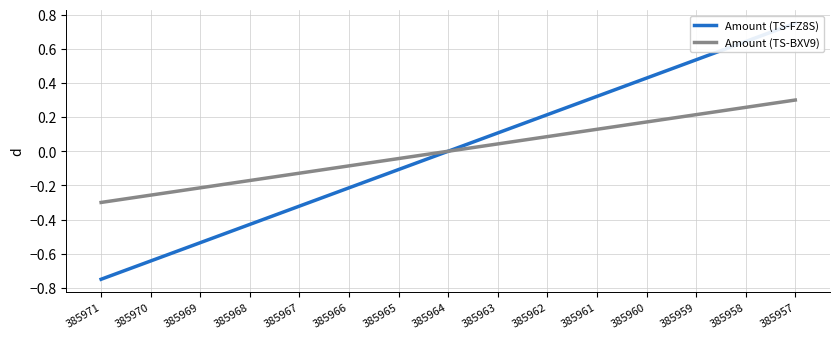

Read the Amount (TS-FZ8S) value at 385966.

-0.2